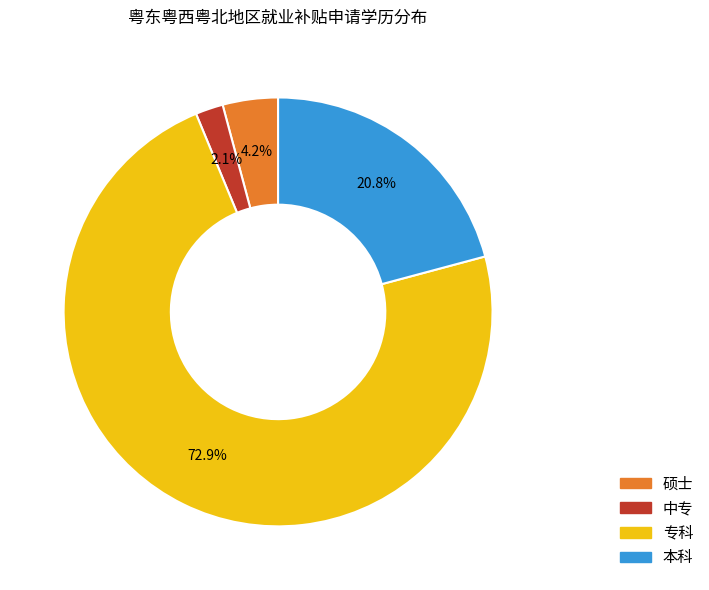

To the nearest percent, what is the average slice percentage?

25%